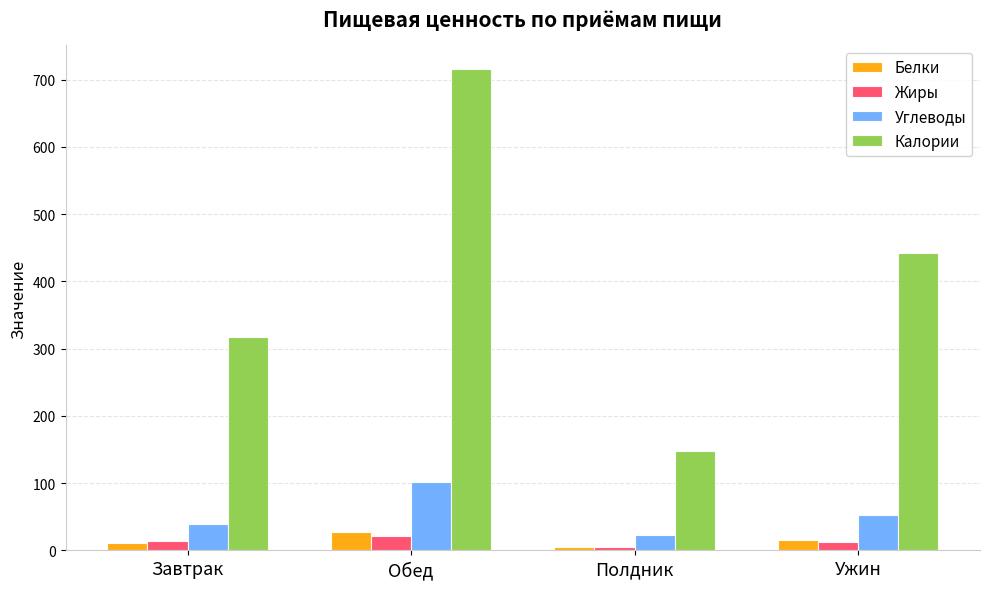

The Углеводы series shows 81.5 at Ужин. True or false?

False